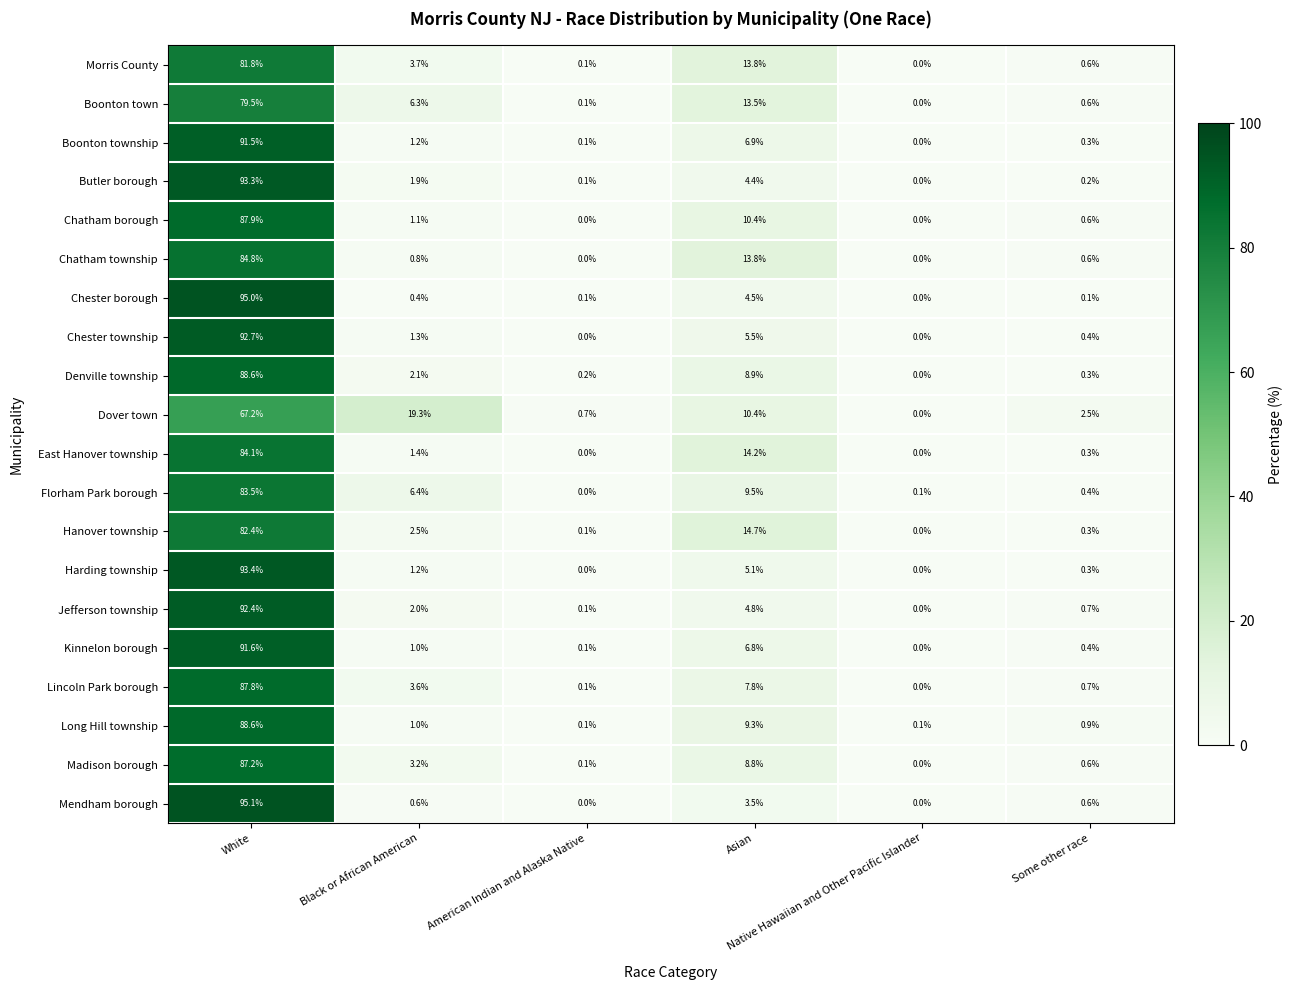

Which series has the widest spread of values?

Mendham borough